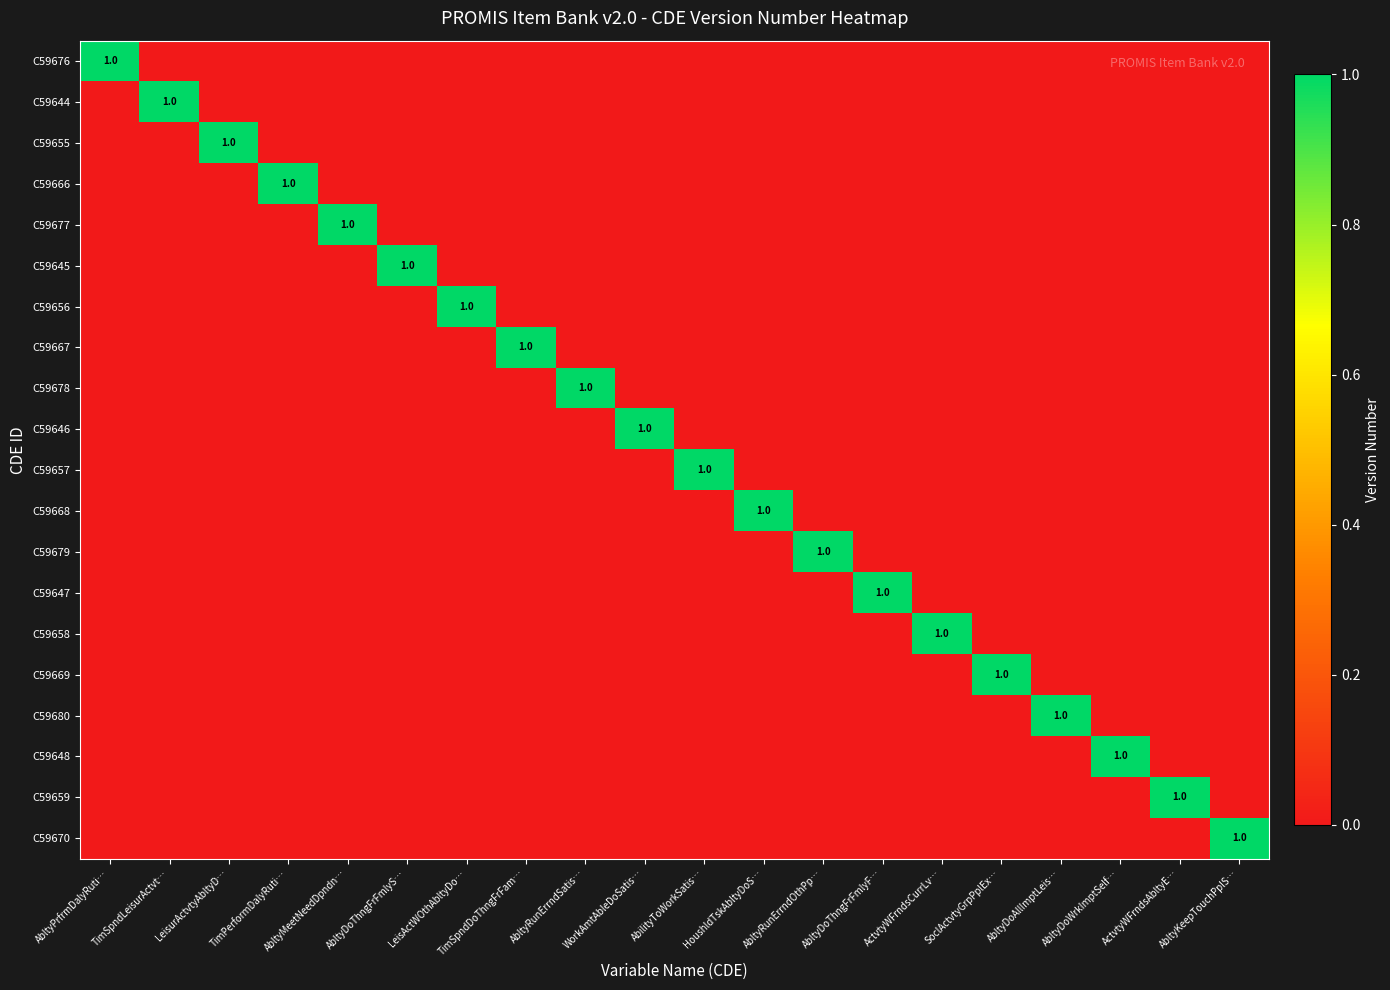

True or false: C59679 has a value of 1 at AbltyRunErrndOthPp….

True